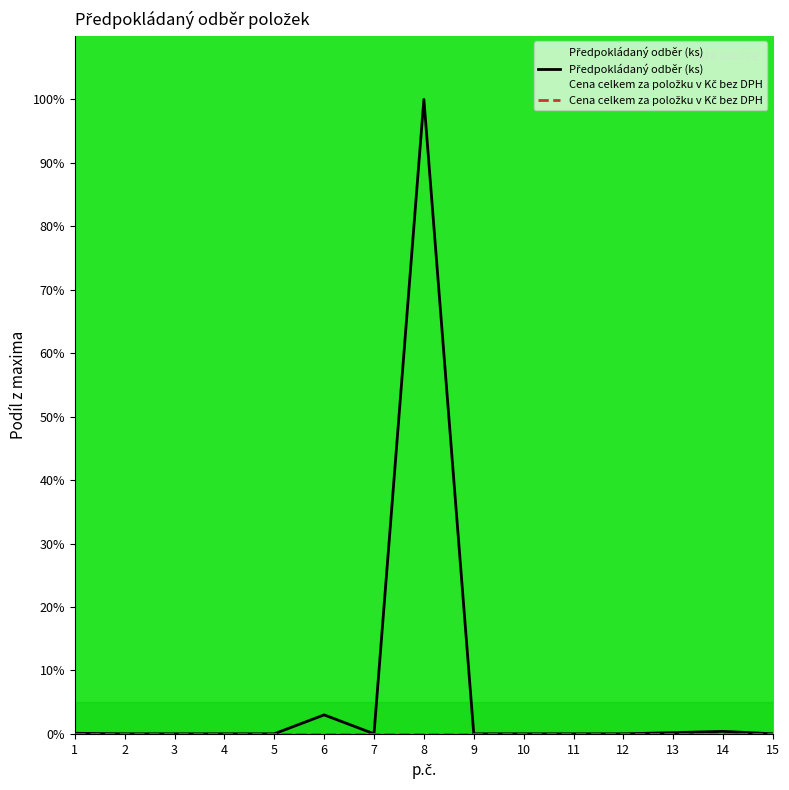

Reading left to right, transcribe all the data shown in this chart.

0.1	0.0	0.0	0.0	0.0	3.0	0.0	100.0	0.0	0.0	0.0	0.0	0.2	0.4	0.0